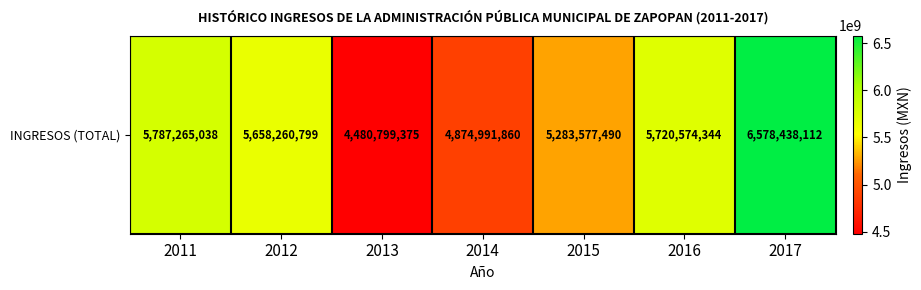

What is the minimum value shown in the chart?

4480799375